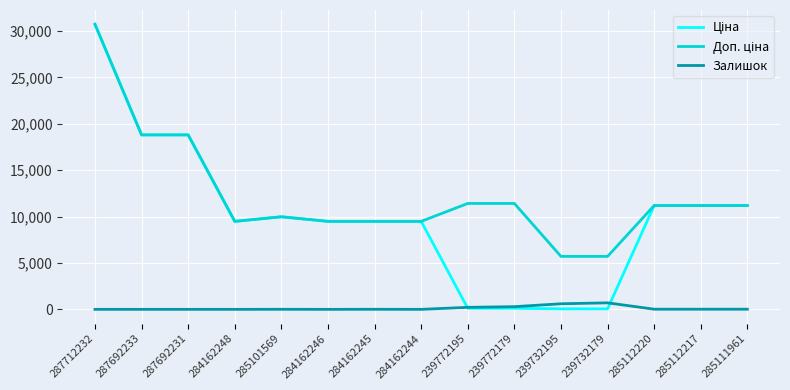

What is the total value across all series at 287712232?

61434.3